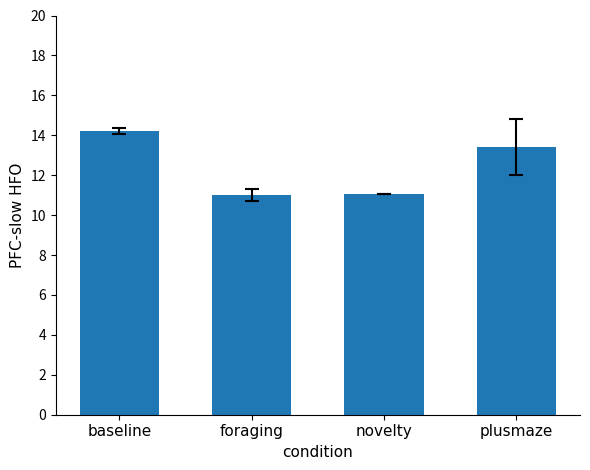

What is the value of the 2nd bar from the left?

11.0